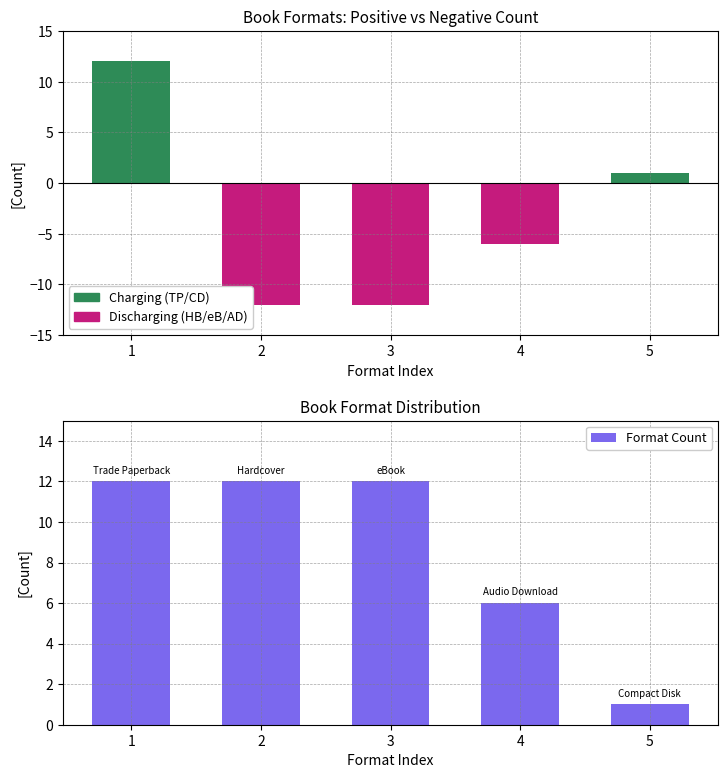

What is the greatest value displayed?

12